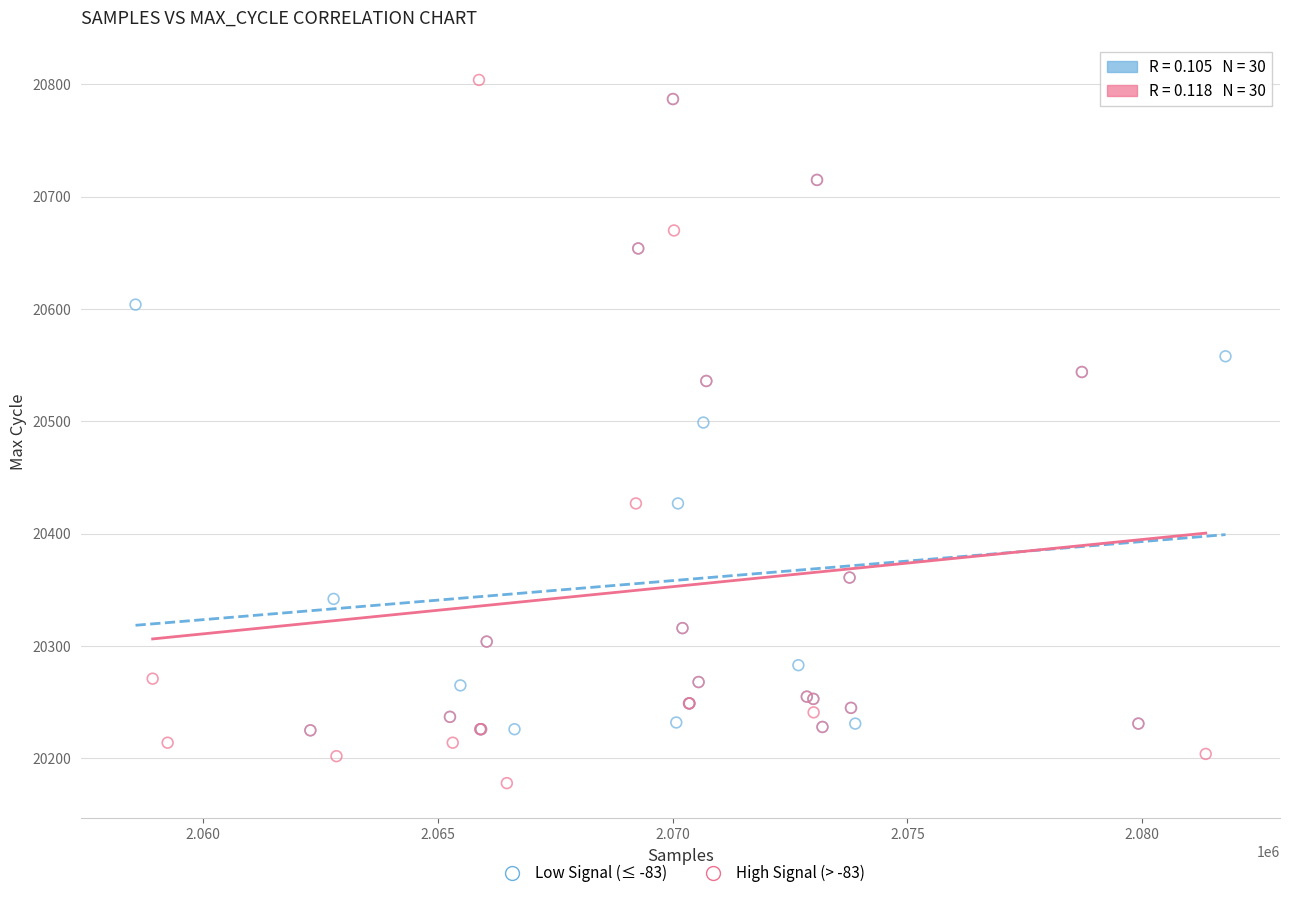

Which series has the widest spread of Y values?

High Signal (> -83)